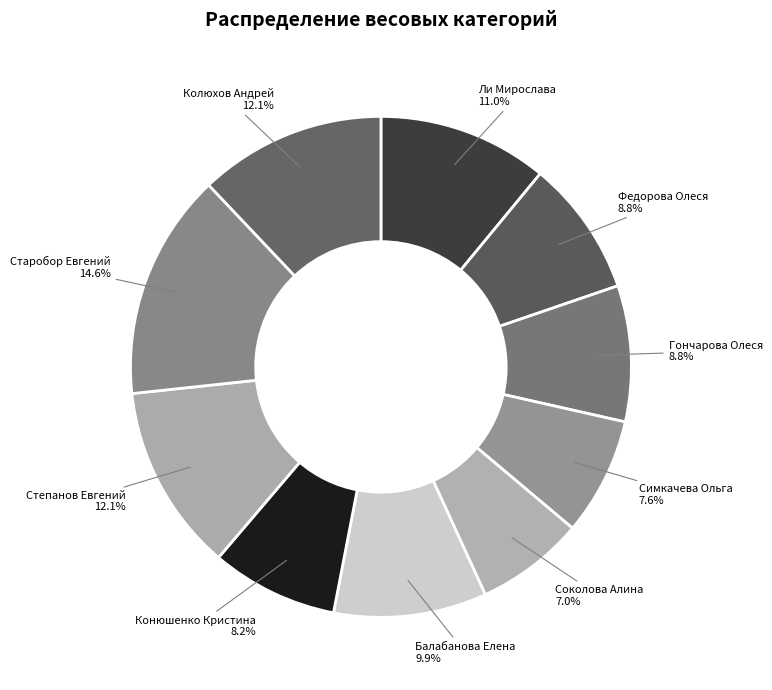

Is it true that Федорова Олеся is 9% of the pie?

True